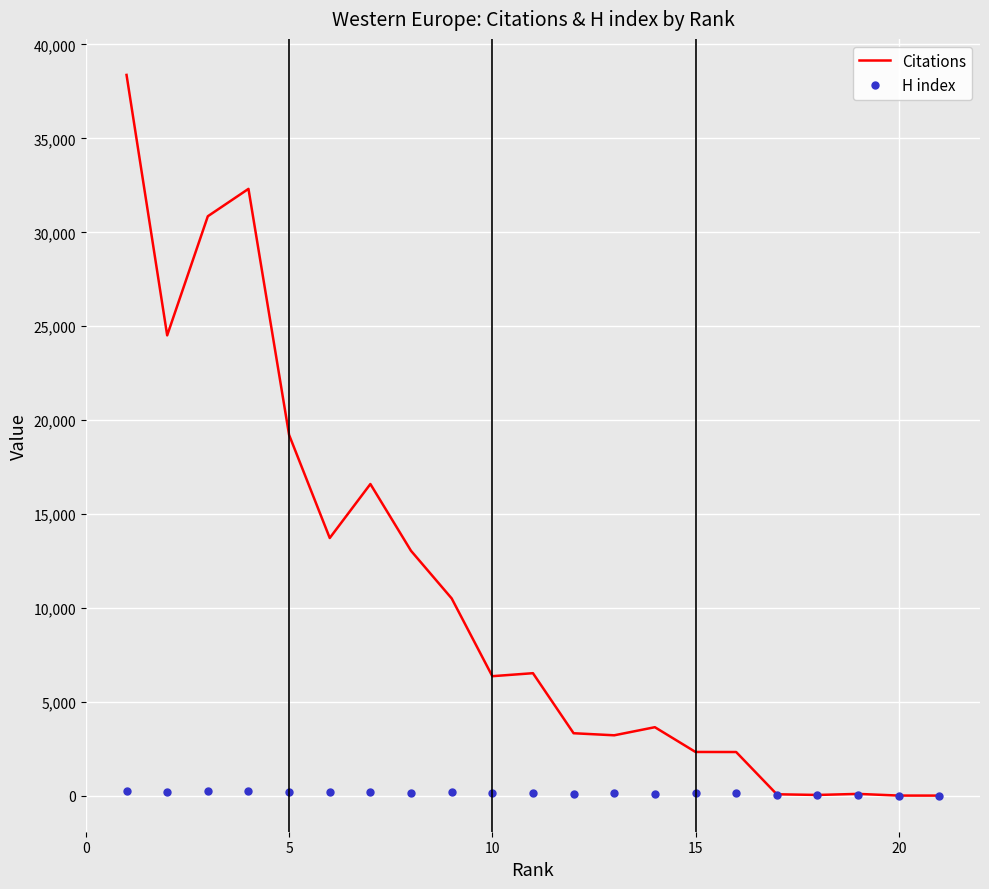

Rank the series by their average value, from highest to lowest.

Citations, H index